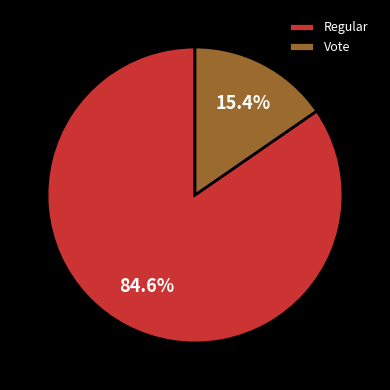

What percentage is the Vote slice, to the nearest percent?

15%